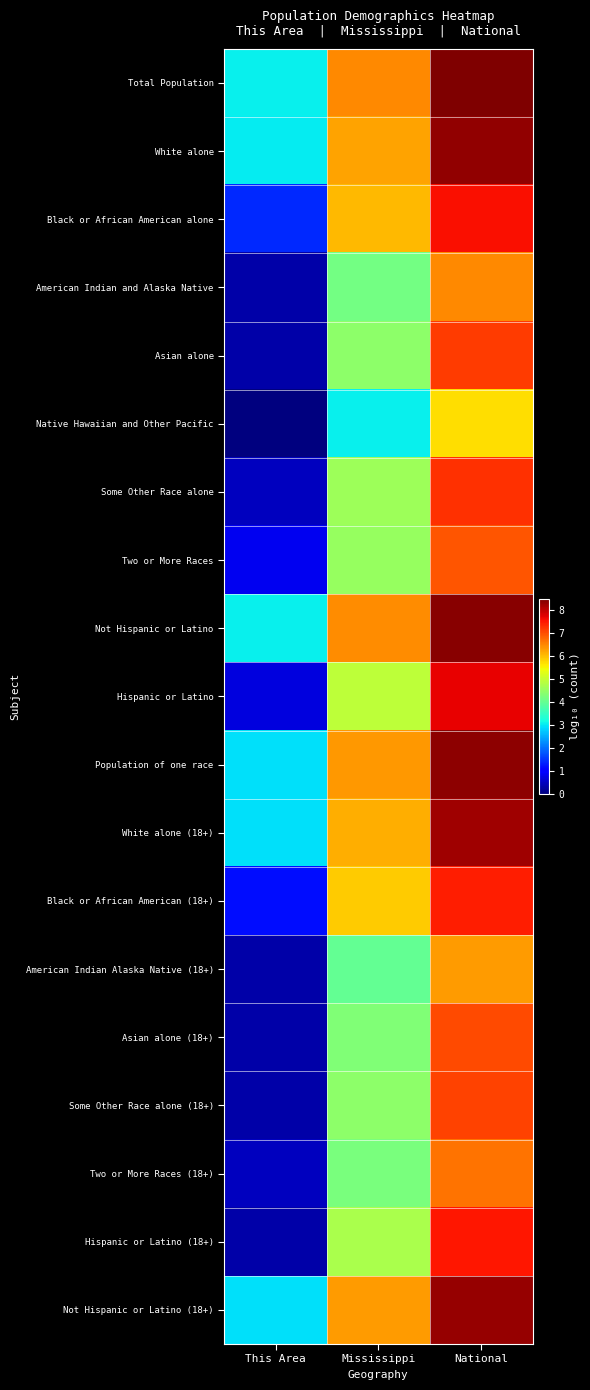

Between National and Mississippi, which is larger?

National